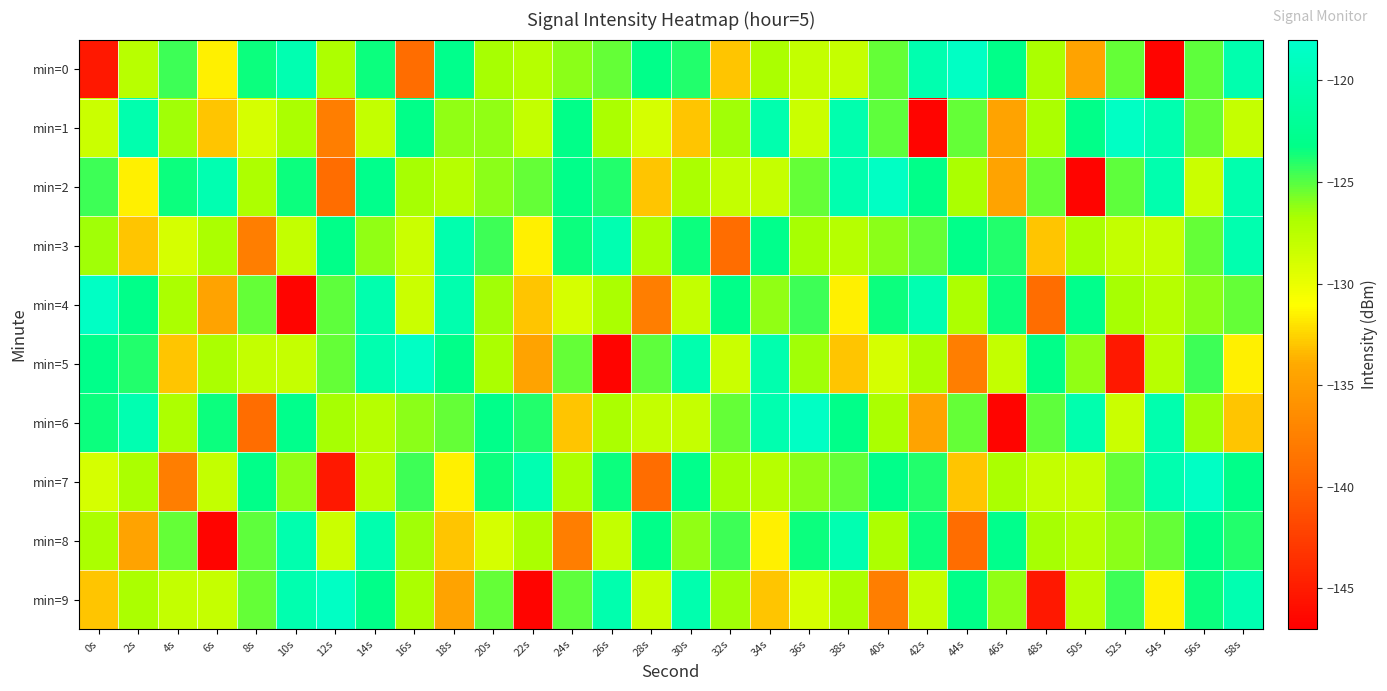

Which series has the widest spread of values?

min=0